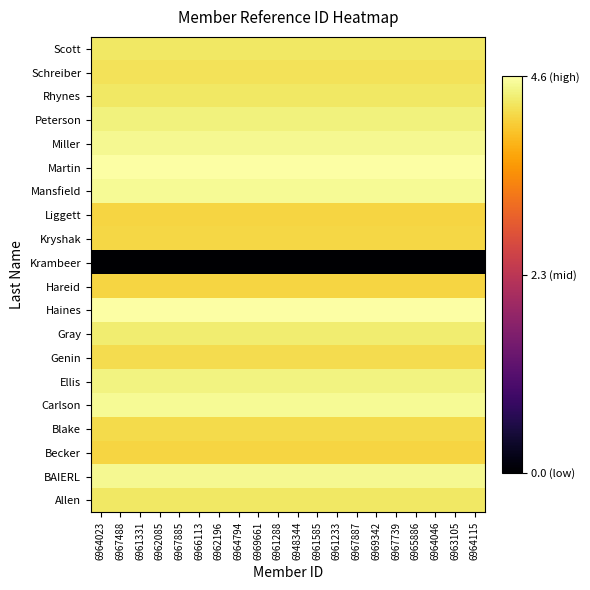

Which series has the largest range (max minus min)?

Allen